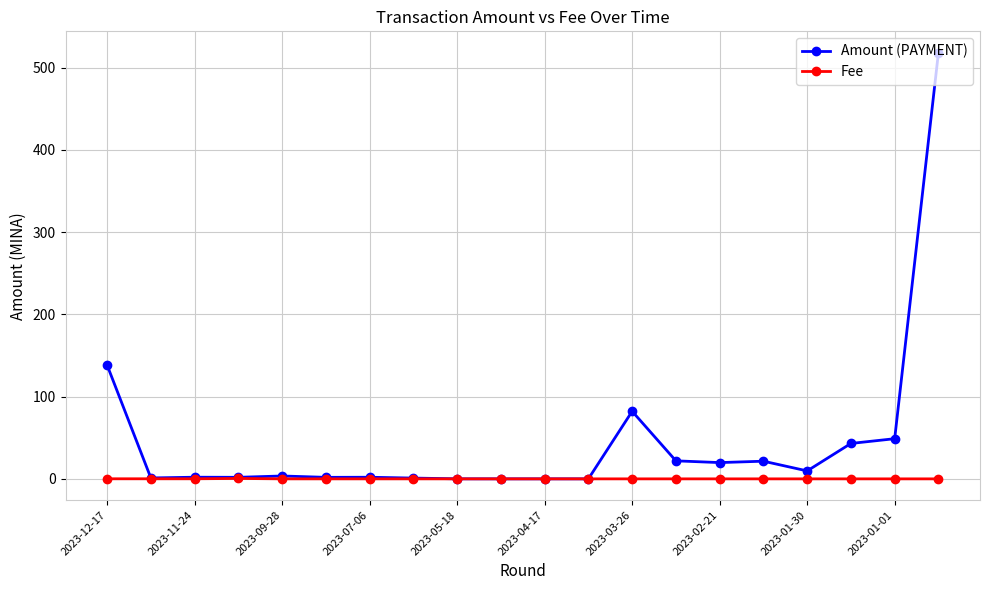

How many lines are shown in the chart?

2